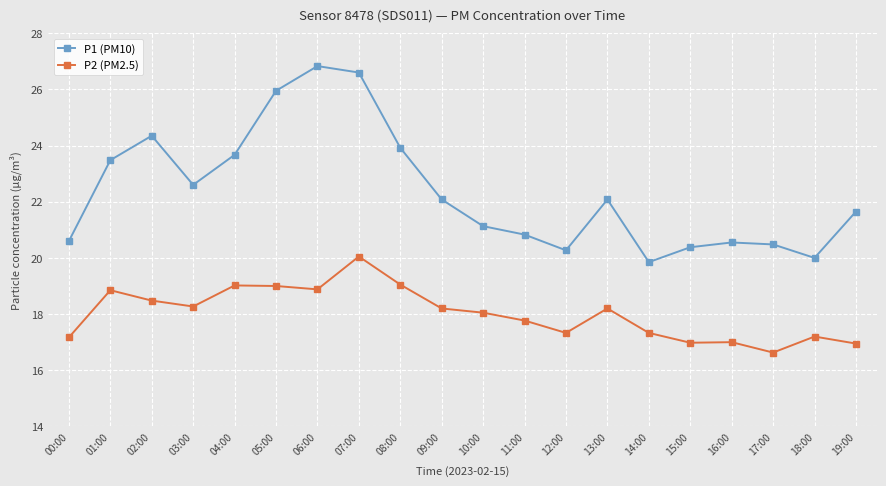

True or false: P1 (PM10) has a value of 9.3 at 12:00.

False